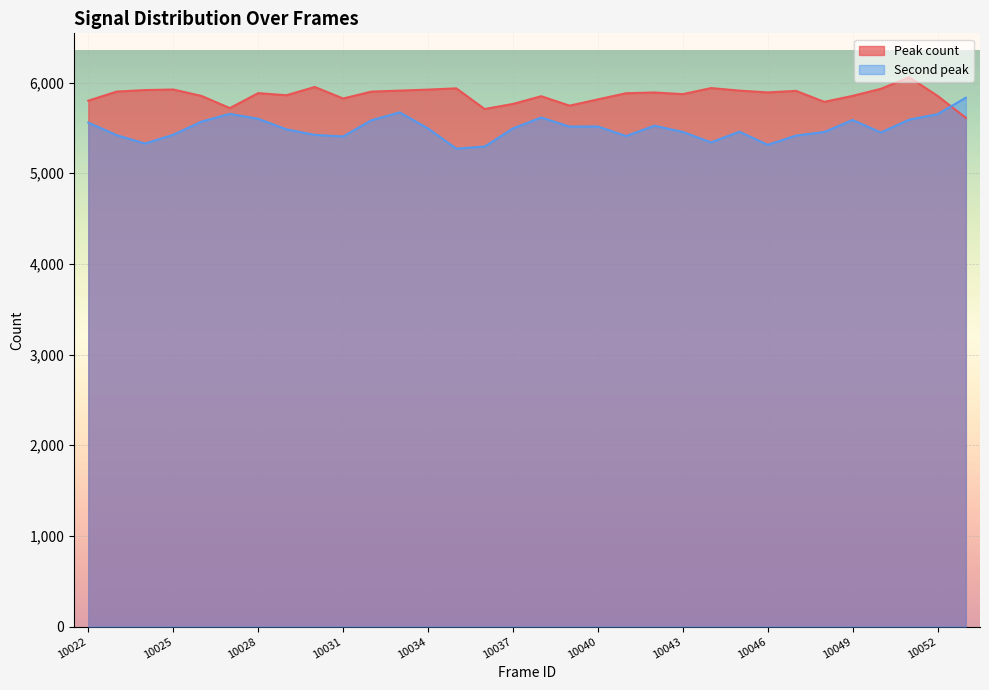

List the series in order of their overall mean, highest first.

Peak count, Second peak